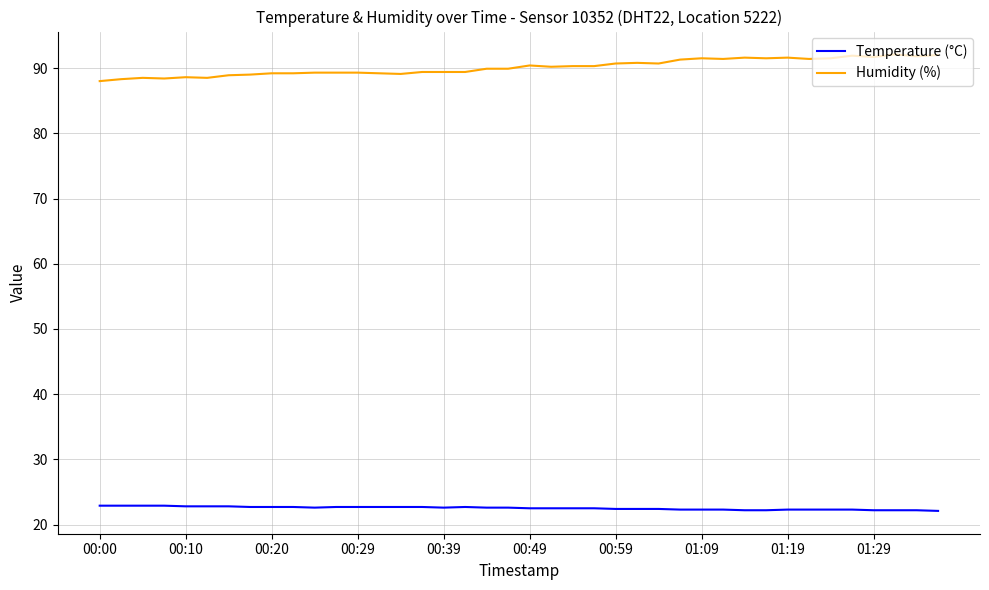

What is the average value of the Temperature (°C) series?

22.5